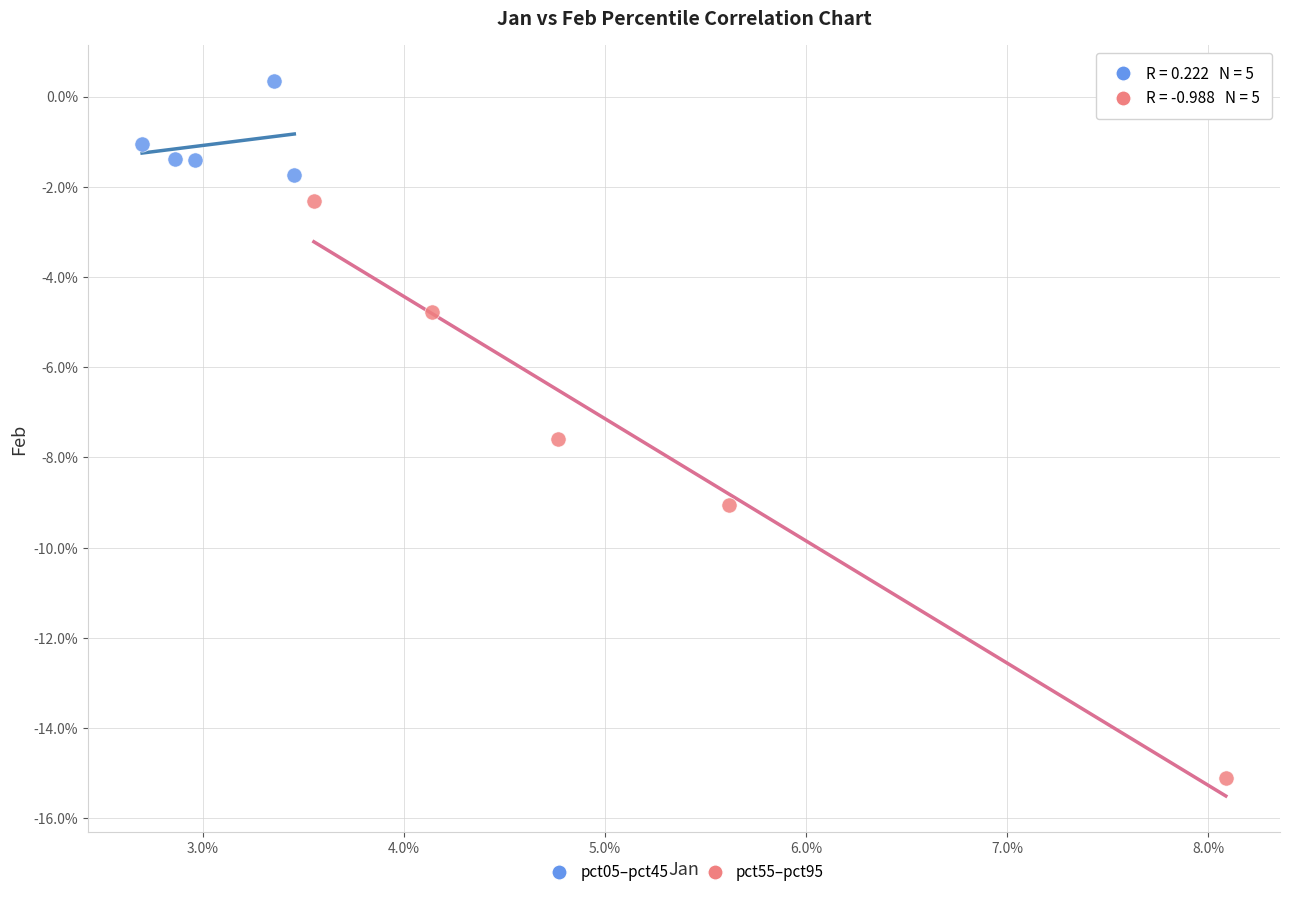

Which series contains the lowest Y value?

pct55–pct95